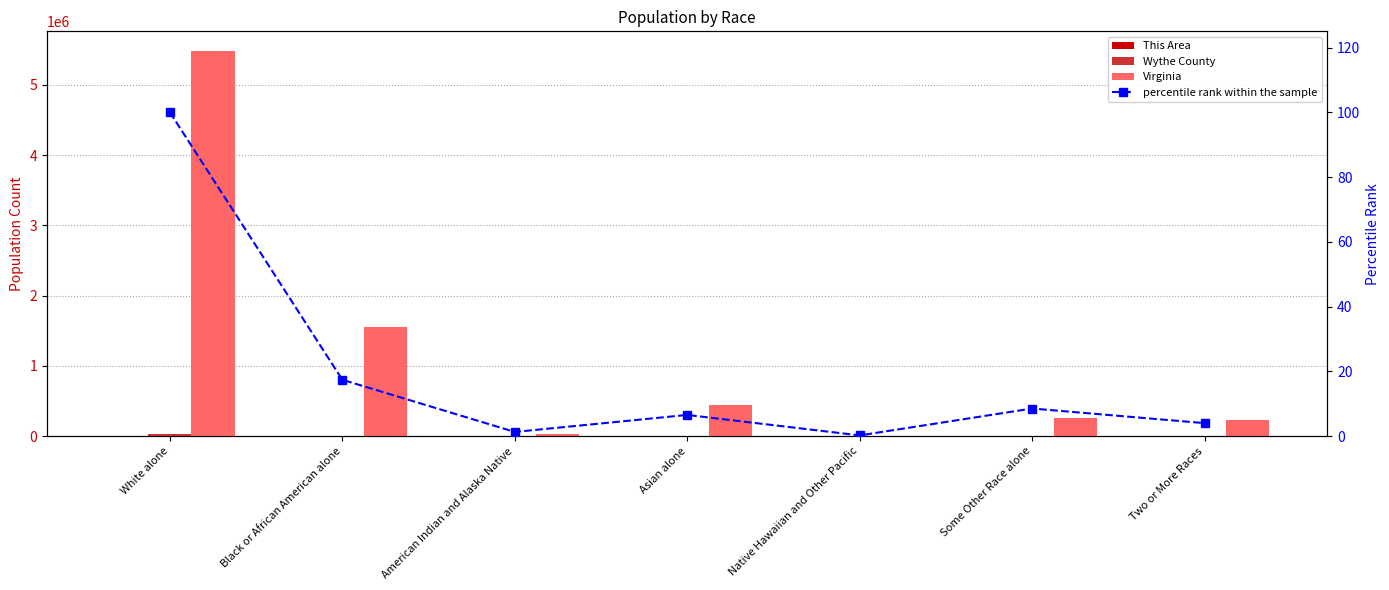

At which label is percentile rank within the sample closest to 50?

Black or African American alone